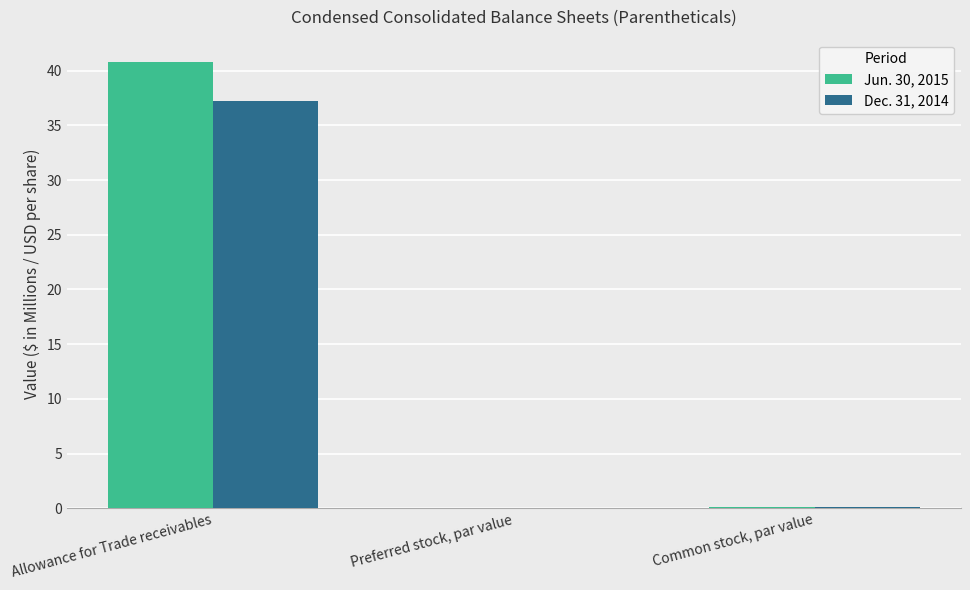

Are the bars horizontal?

No